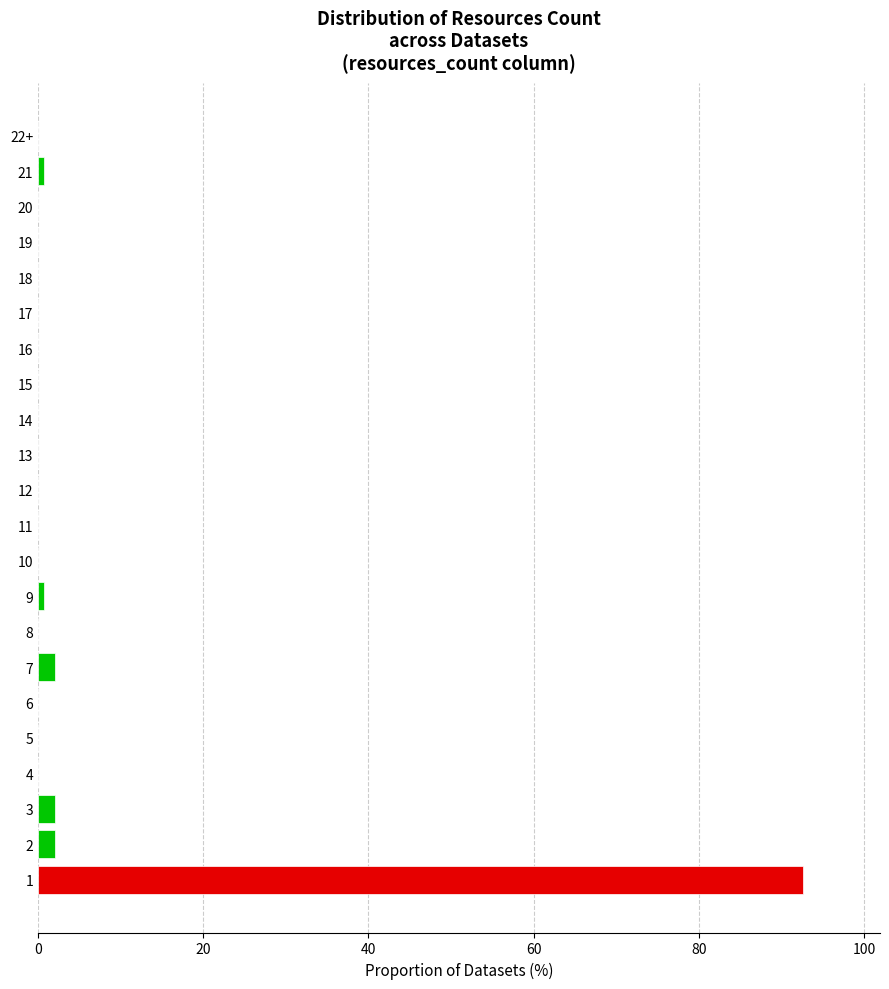

Reading bottom to top, transcribe all the data shown in this chart.

1=92.7	2=2.0	3=2.0	4=0.0	5=0.0	6=0.0	7=2.0	8=0.0	9=0.7	10=0.0	11=0.0	12=0.0	13=0.0	14=0.0	15=0.0	16=0.0	17=0.0	18=0.0	19=0.0	20=0.0	21=0.7	22+=0.0